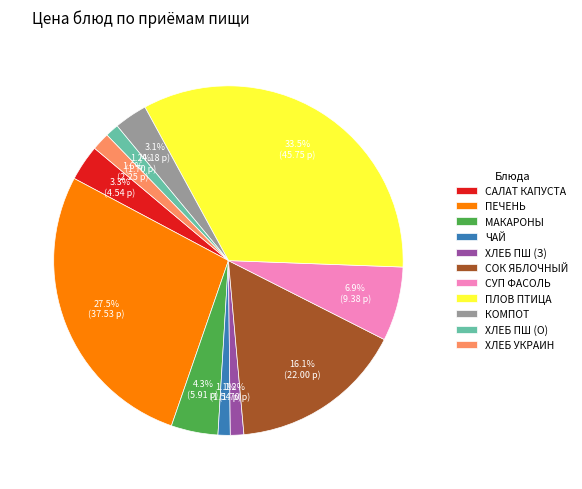

Approximately how many times larger is the value at МАКАРОНЫ compared to СОК ЯБЛОЧНЫЙ?

0.3